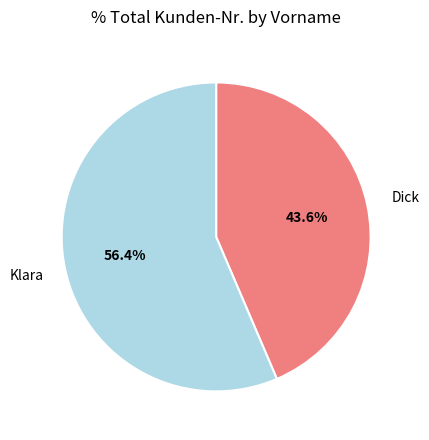

How many slices are in this pie chart?

2